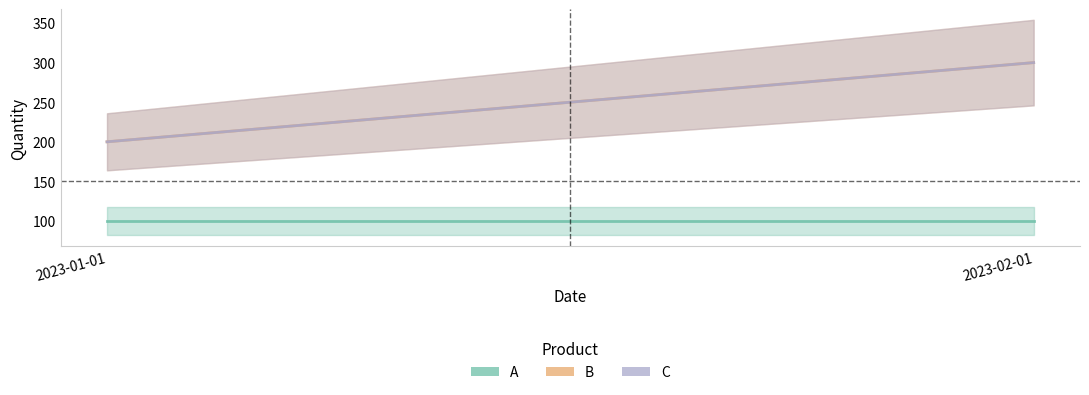

Is it true that B equals 200 at 2023-01-01?

True